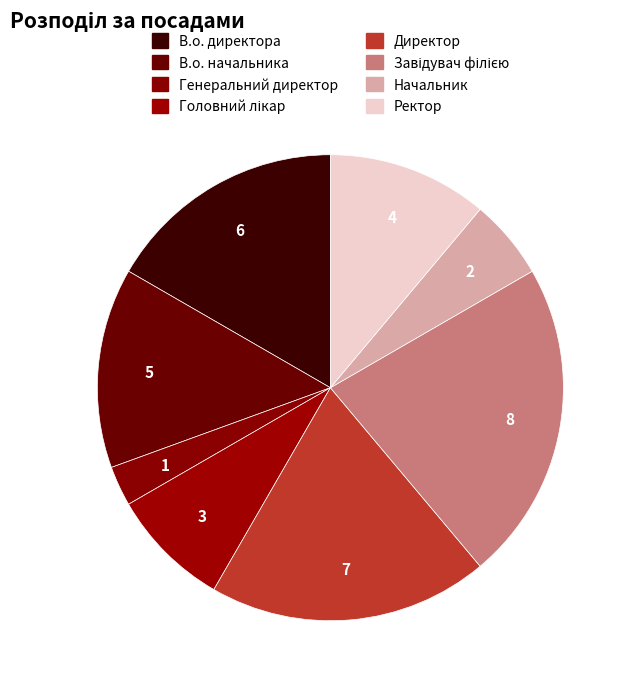

To the nearest percent, what is the average slice percentage?

12%